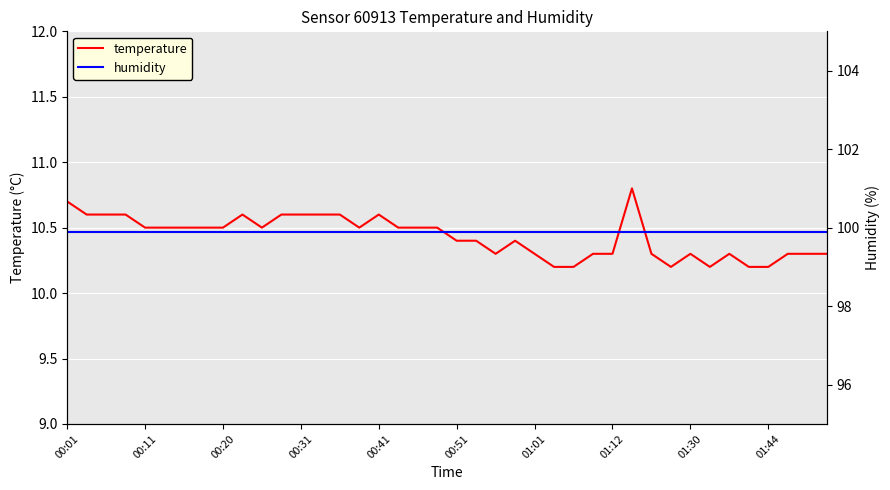

Which series has the largest total across all categories?

humidity